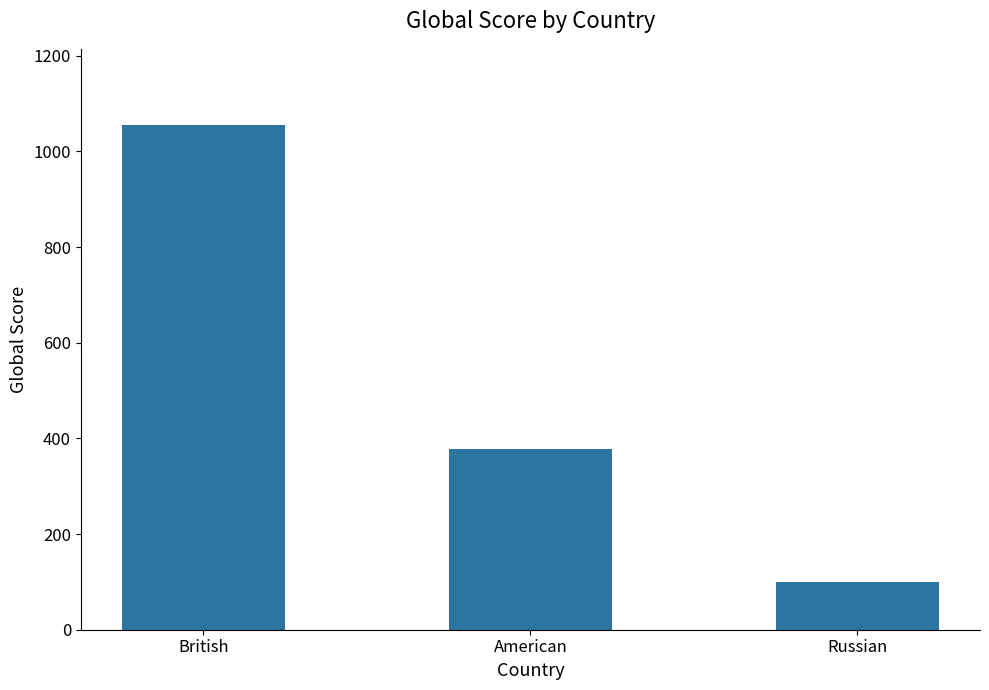

Read the value at British, to the nearest 10.

1060